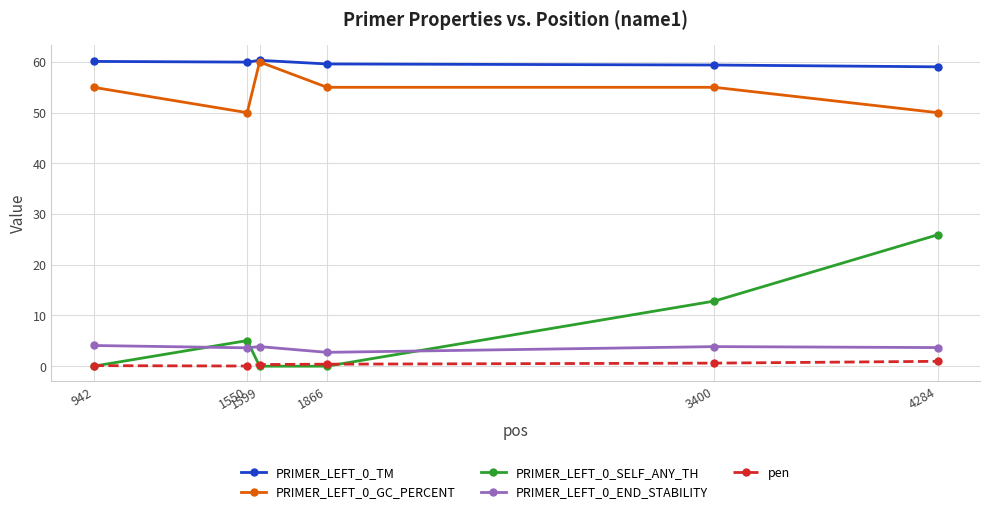

True or false: PRIMER_LEFT_0_GC_PERCENT and PRIMER_LEFT_0_SELF_ANY_TH intersect in this chart.

False